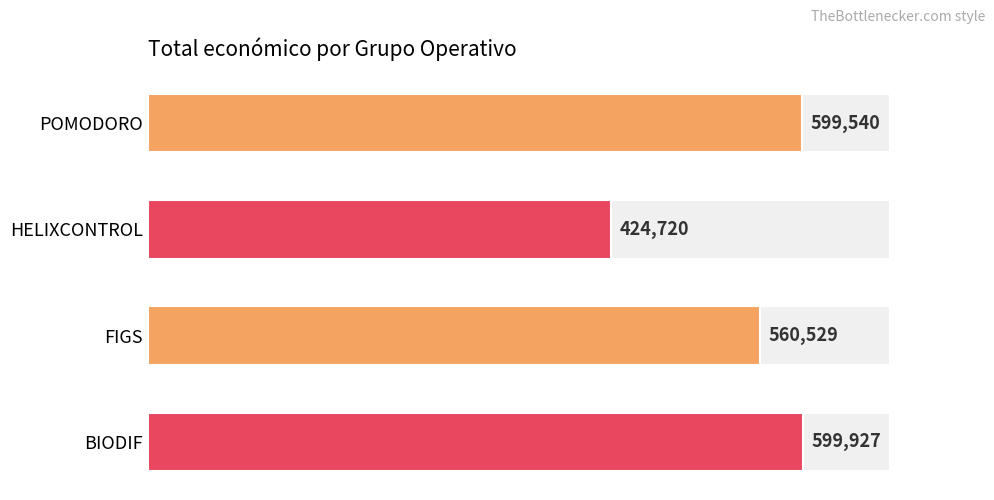

What is the greatest value displayed?

599927